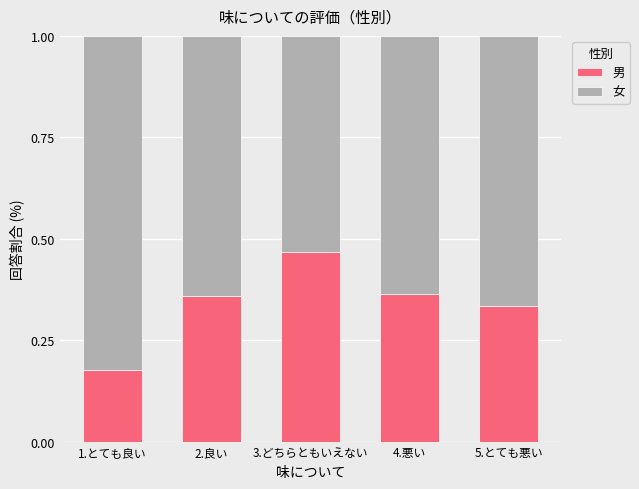

Are the bars horizontal?

No